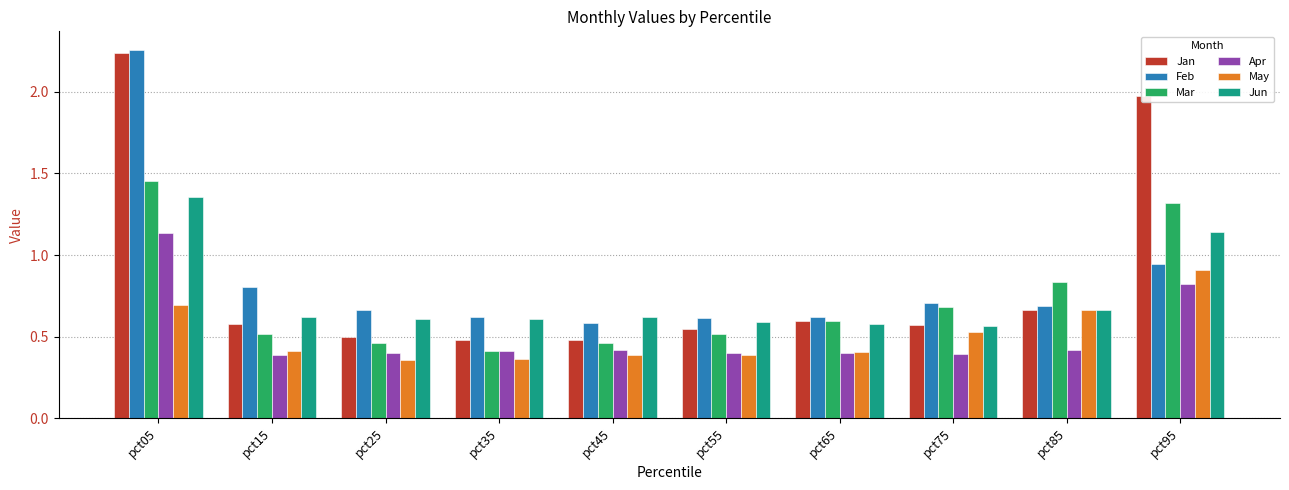

How many Mar values are between 0 and 1?

8